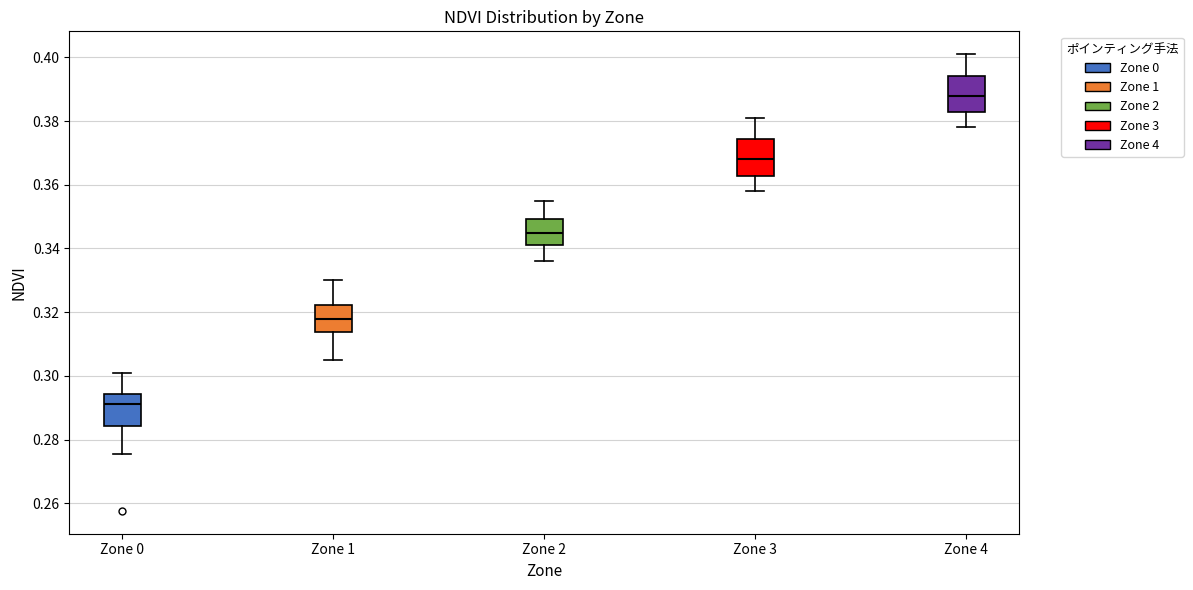

Where does the median line of the box for Zone 1 sit on the y-axis? The values are not printed on the chart, so give them approximately, as read against the axis.

0.318